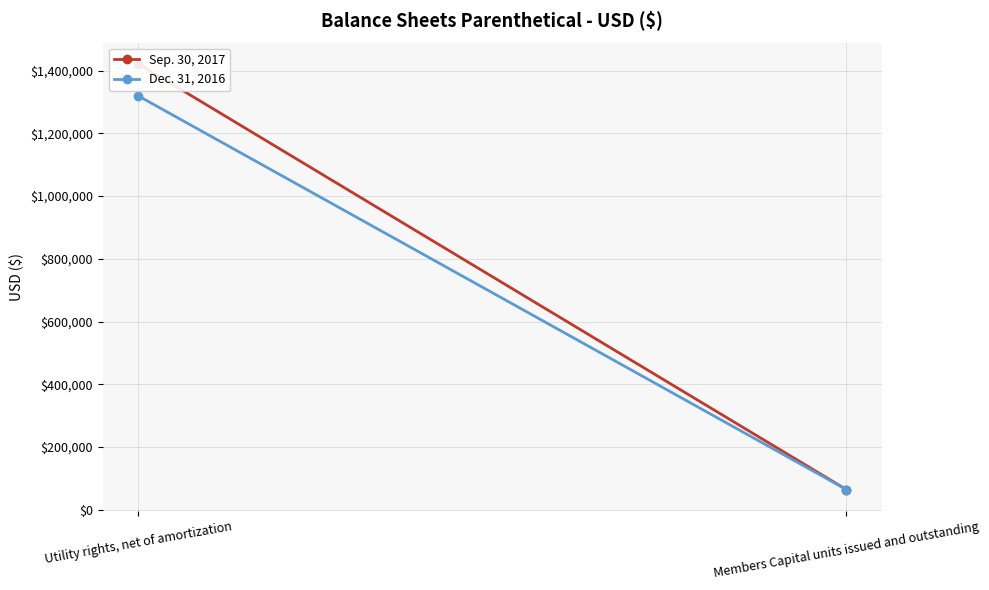

What is the difference between the maximum and minimum values in the Sep. 30, 2017 series?

1356922